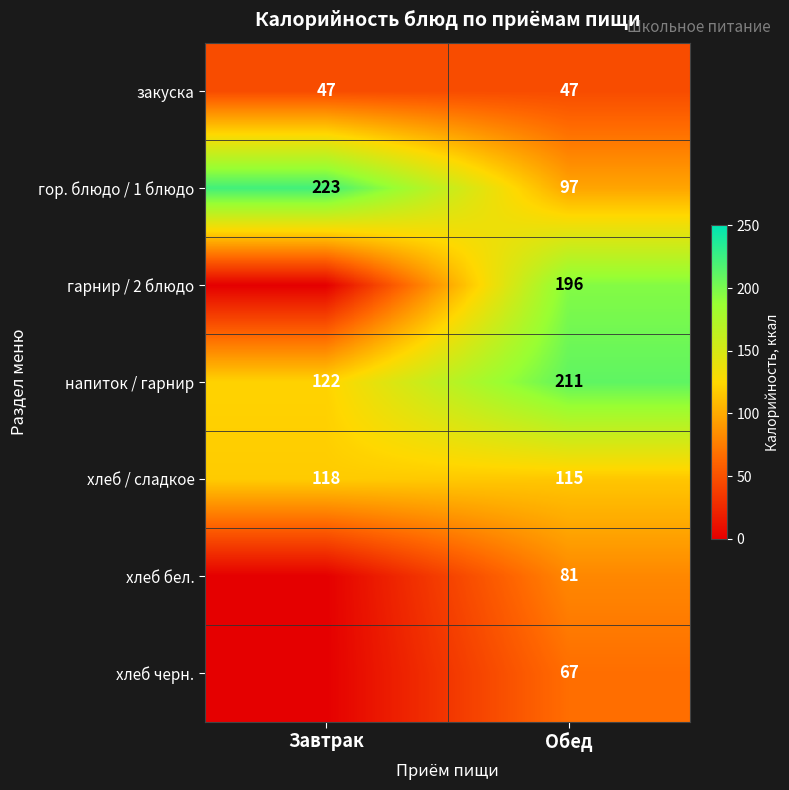

What is the total value across all series at Обед?

814